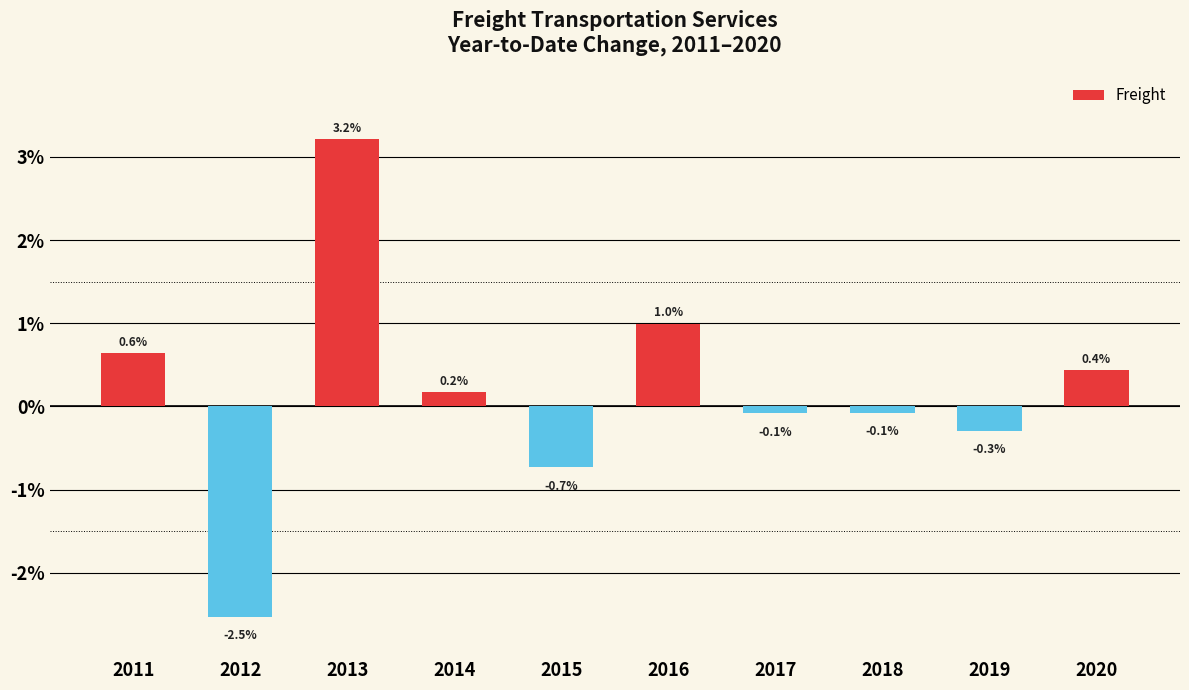

What is the sum of the values at 2012 and 2014?

-2.4